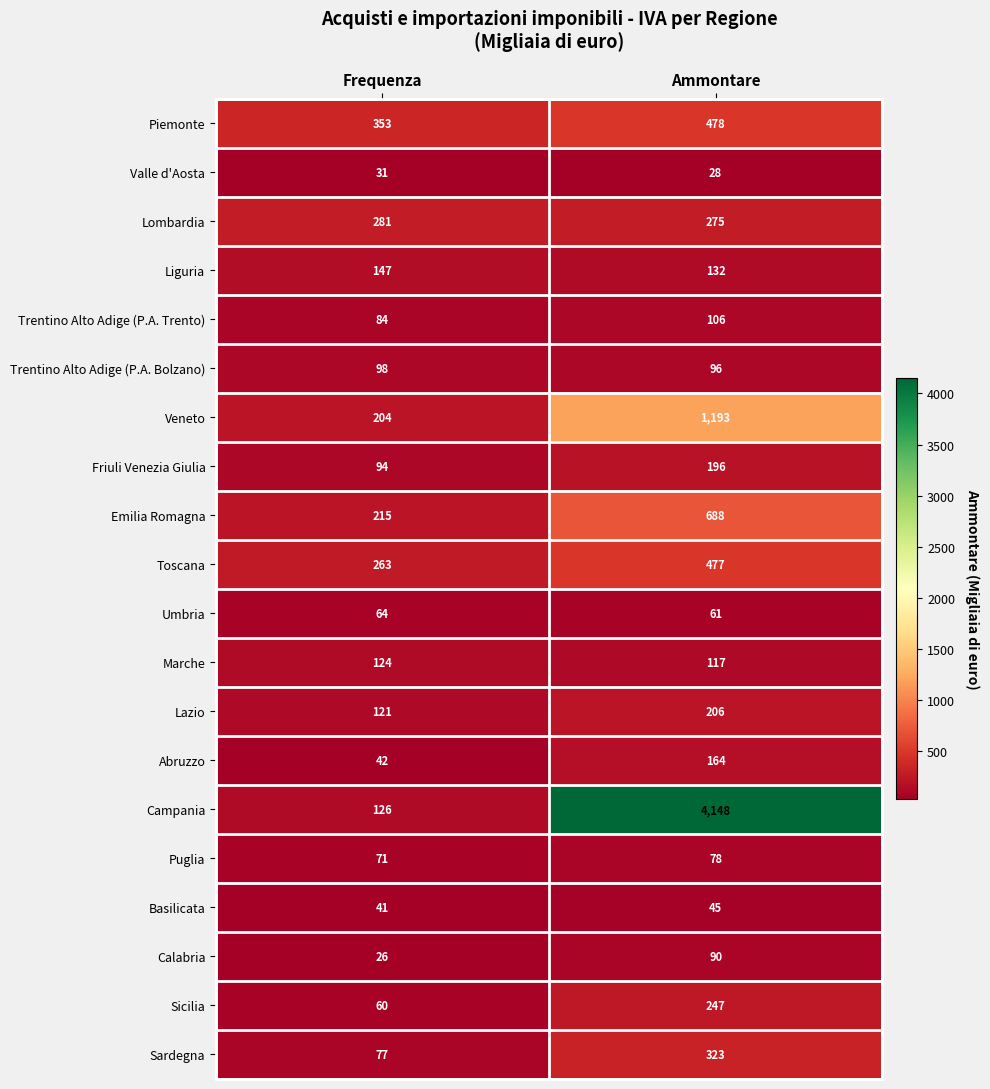

Is it true that Abruzzo equals 42 at Frequenza?

True